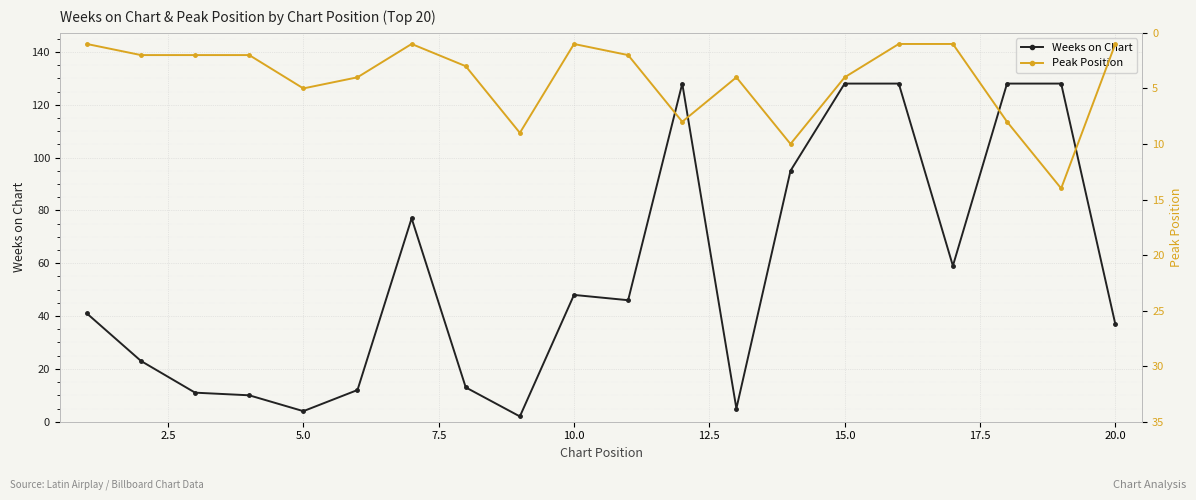

The Weeks on Chart series shows 48 at 10.0. True or false?

True